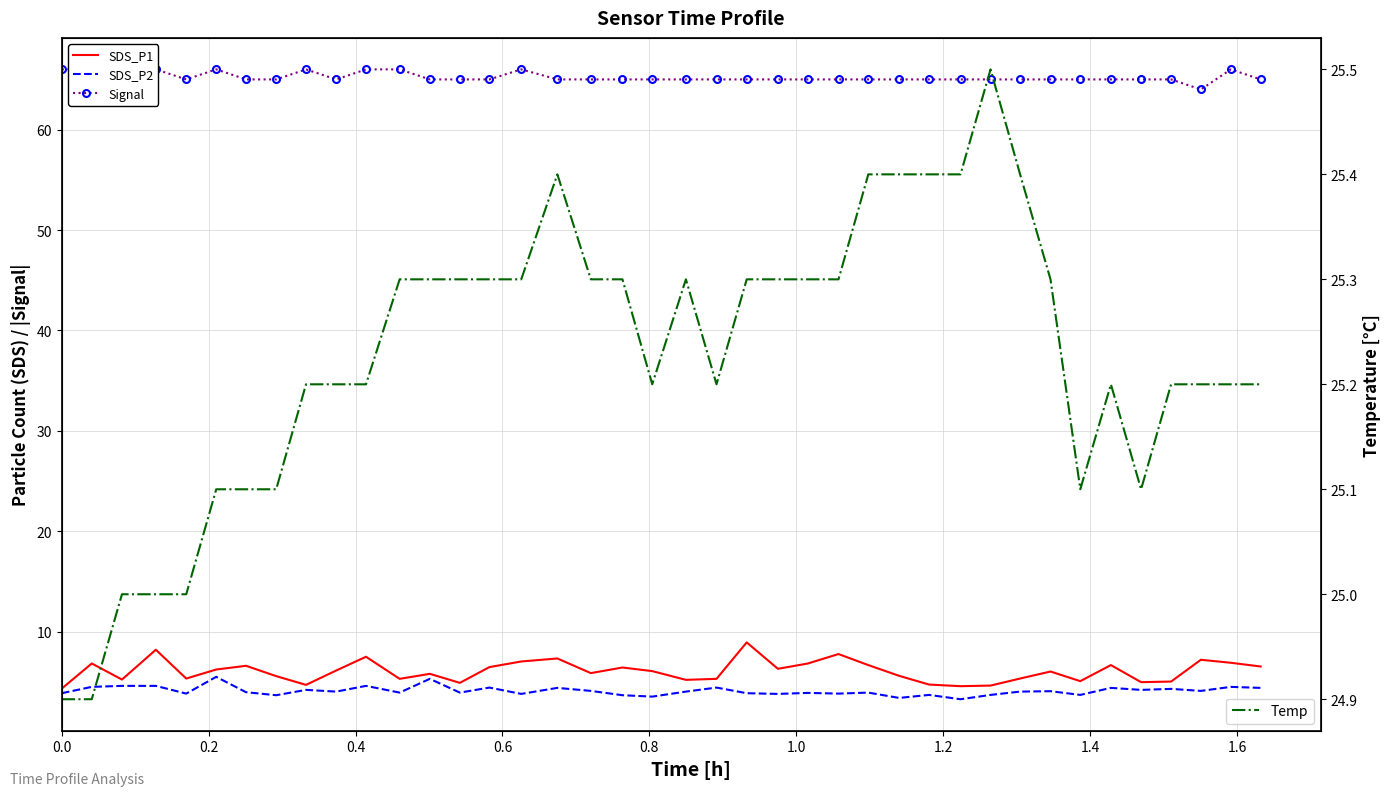

What is the minimum value for Temp?

24.9